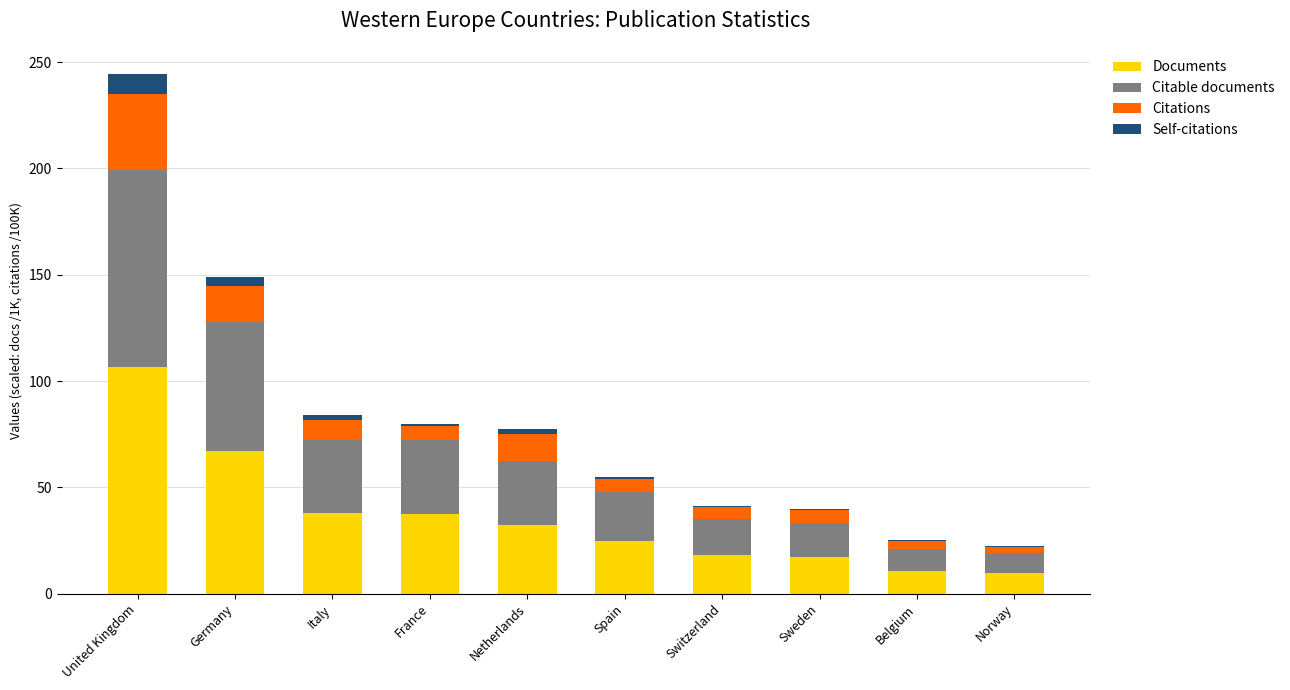

What is the sum of all Documents values?

362.5